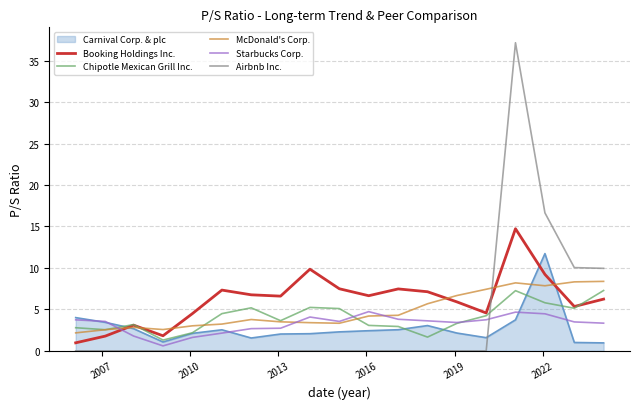

What is the maximum value for Chipotle Mexican Grill Inc.?

7.3